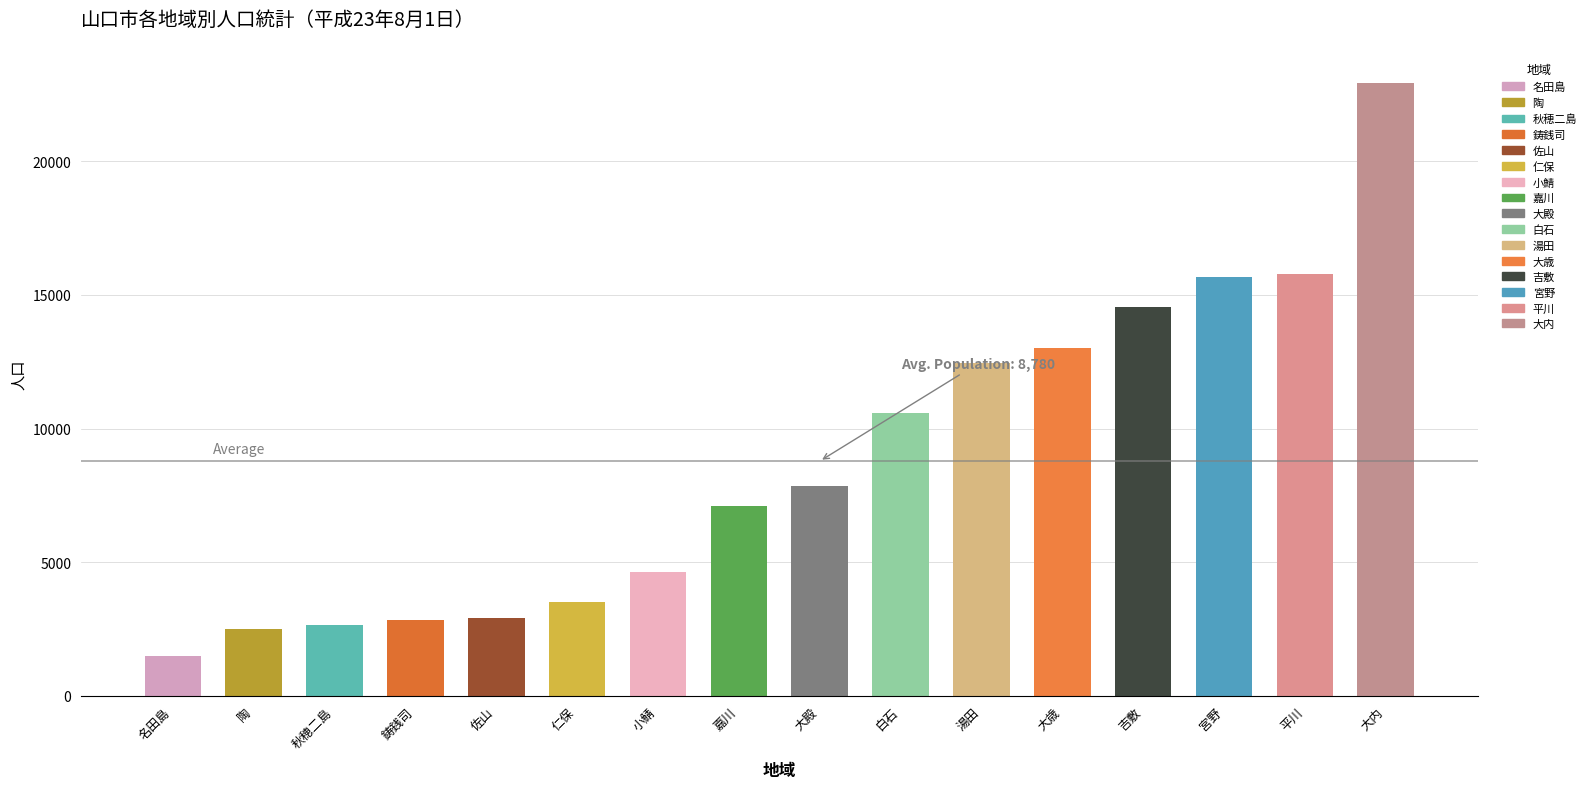

How many bars are there in total?

16